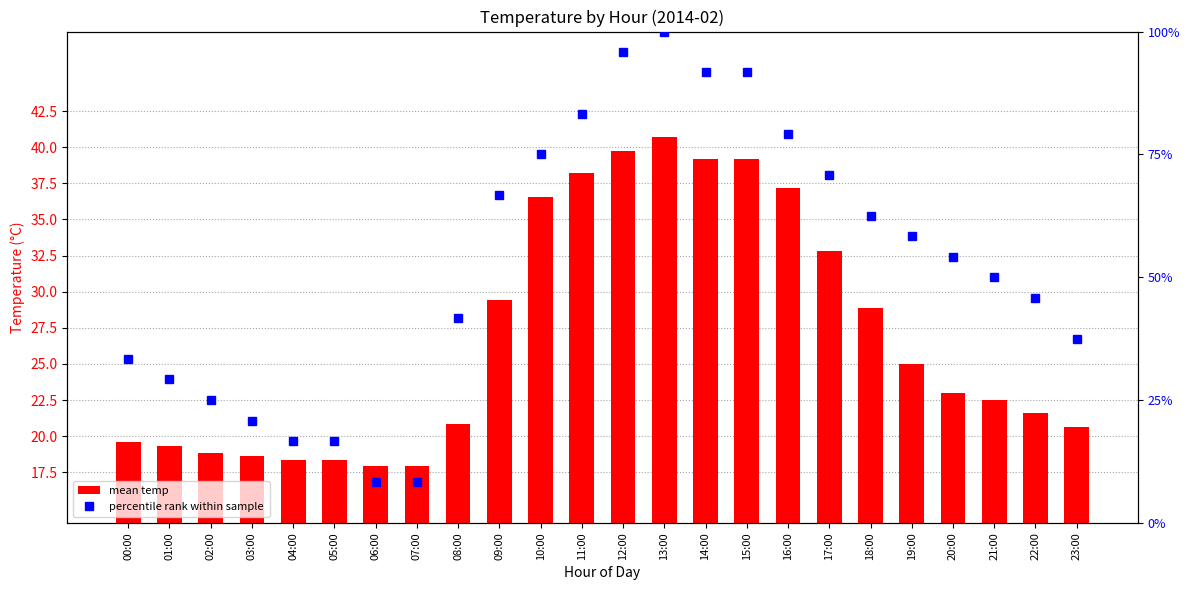

Read the percentile rank within sample value at 05:00.

16.7